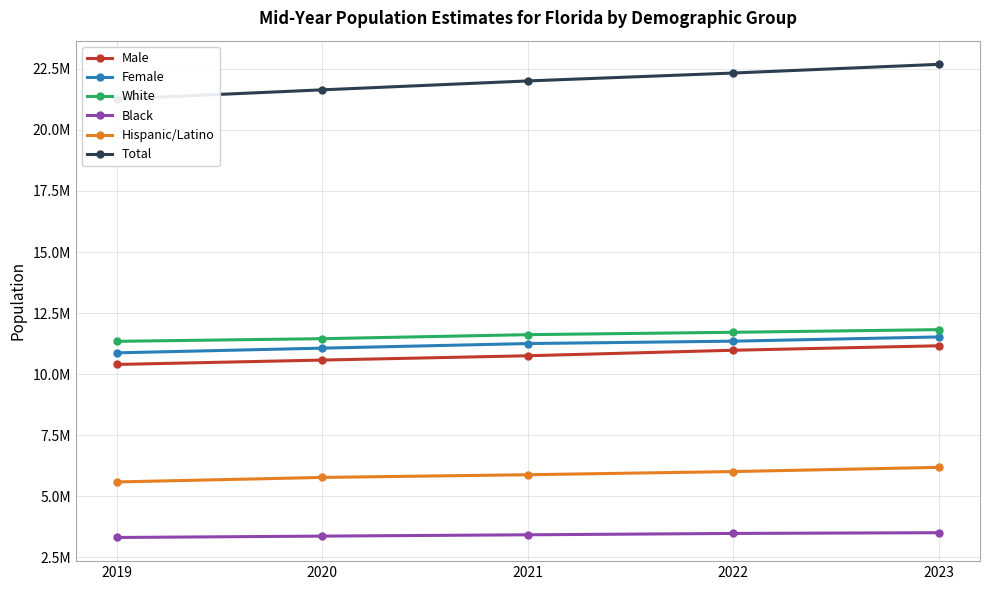

Does the chart display data point markers on the line(s)?

Yes